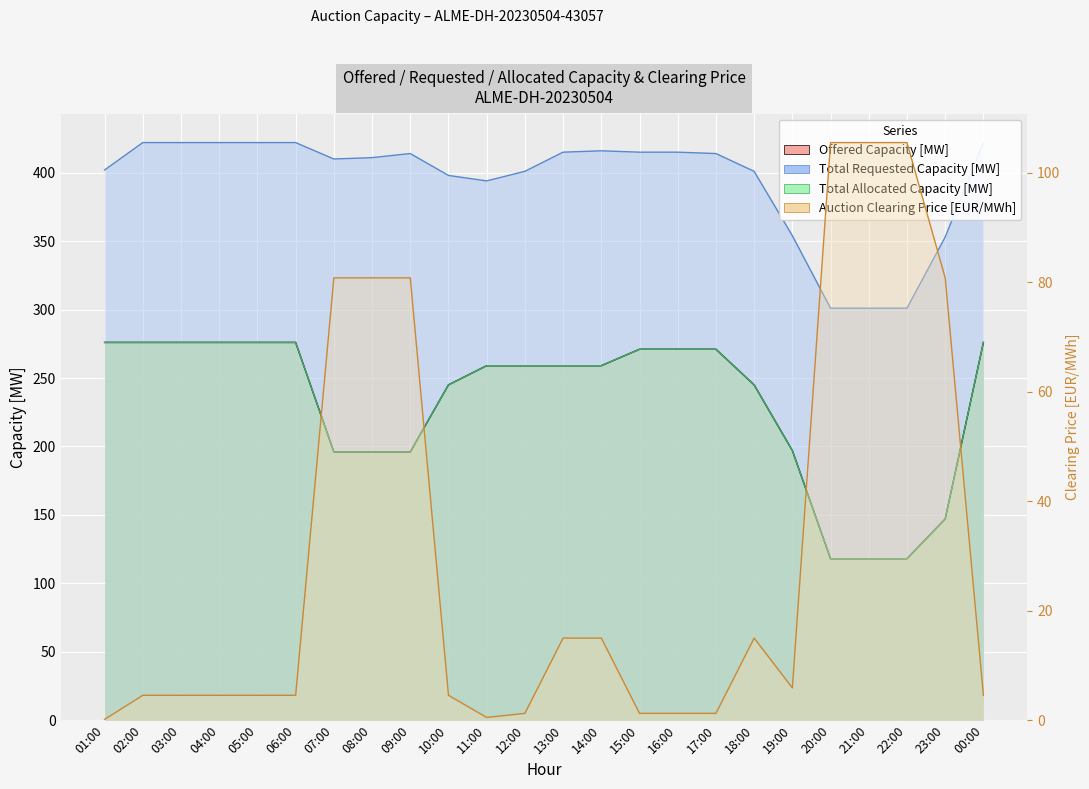

Reading left to right, extract all data points from this chart.

Offered Capacity [MW]: 01:00=276.0	02:00=276.0	03:00=276.0	04:00=276.0	05:00=276.0	06:00=276.0	07:00=196.0	08:00=196.0	09:00=196.0	10:00=245.0	11:00=259.0	12:00=259.0	13:00=259.0	14:00=259.0	15:00=271.0	16:00=271.0	17:00=271.0	18:00=245.0	19:00=197.0	20:00=118.0	21:00=118.0	22:00=118.0	23:00=147.0	00:00=276.0
Total Requested Capacity [MW]: 01:00=402.0	02:00=422.0	03:00=422.0	04:00=422.0	05:00=422.0	06:00=422.0	07:00=410.0	08:00=411.0	09:00=414.0	10:00=398.0	11:00=394.0	12:00=401.0	13:00=415.0	14:00=416.0	15:00=415.0	16:00=415.0	17:00=414.0	18:00=401.0	19:00=354.0	20:00=301.0	21:00=301.0	22:00=301.0	23:00=353.0	00:00=422.0
Total Allocated Capacity [MW]: 01:00=276.0	02:00=276.0	03:00=276.0	04:00=276.0	05:00=276.0	06:00=276.0	07:00=196.0	08:00=196.0	09:00=196.0	10:00=245.0	11:00=259.0	12:00=259.0	13:00=259.0	14:00=259.0	15:00=271.0	16:00=271.0	17:00=271.0	18:00=245.0	19:00=197.0	20:00=118.0	21:00=118.0	22:00=118.0	23:00=147.0	00:00=276.0
Auction Clearing Price [EUR/MWh]: 01:00=0.1	02:00=4.5	03:00=4.5	04:00=4.5	05:00=4.5	06:00=4.5	07:00=80.8	08:00=80.8	09:00=80.8	10:00=4.5	11:00=0.5	12:00=1.2	13:00=15.0	14:00=15.0	15:00=1.2	16:00=1.2	17:00=1.2	18:00=15.0	19:00=5.9	20:00=105.5	21:00=105.5	22:00=105.5	23:00=80.8	00:00=4.5